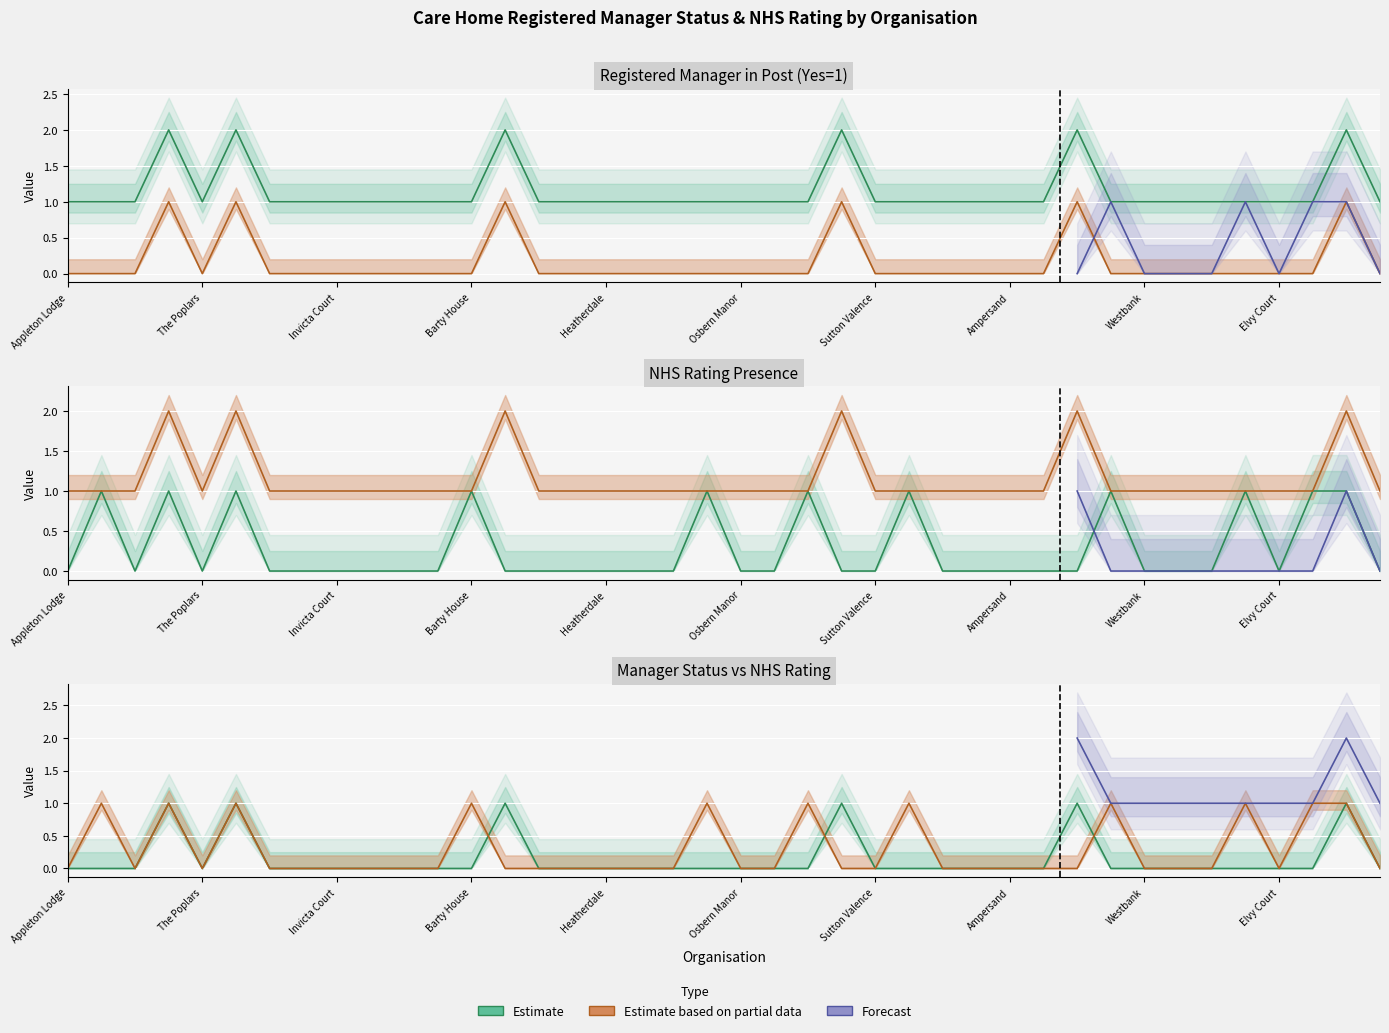

How many interior local peaks does the NHS Rating (0 or non-zero) series have?

9